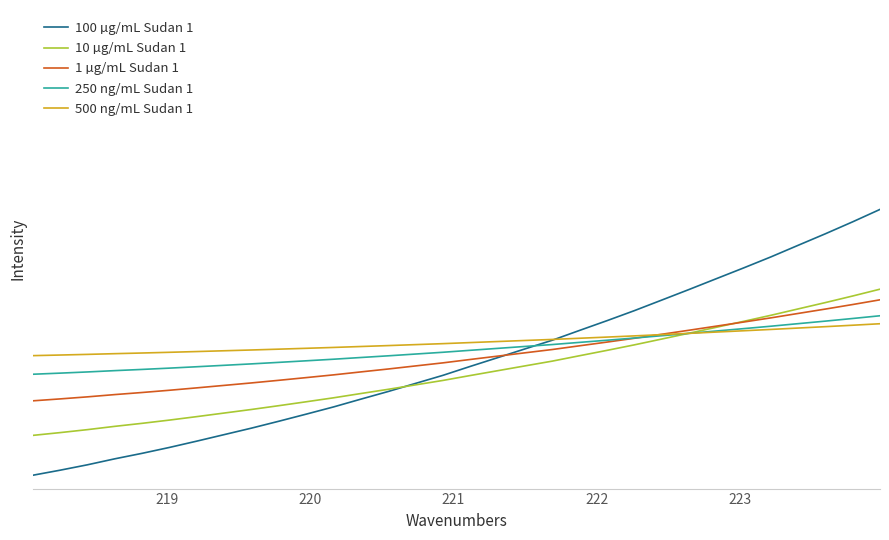

True or false: 10 µg/mL Sudan 1 and 100 µg/mL Sudan 1 intersect in this chart.

True